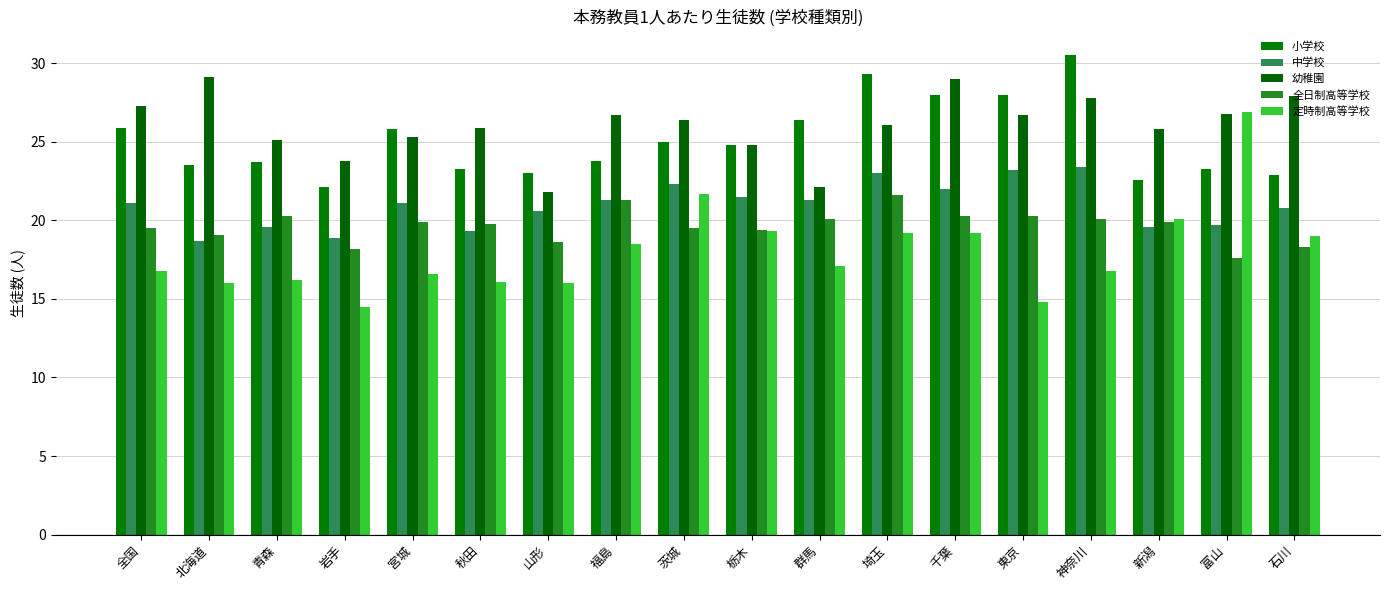

Is the value of 定時制高等学校 at 埼玉 greater than the value of 中学校 at 富山?

No